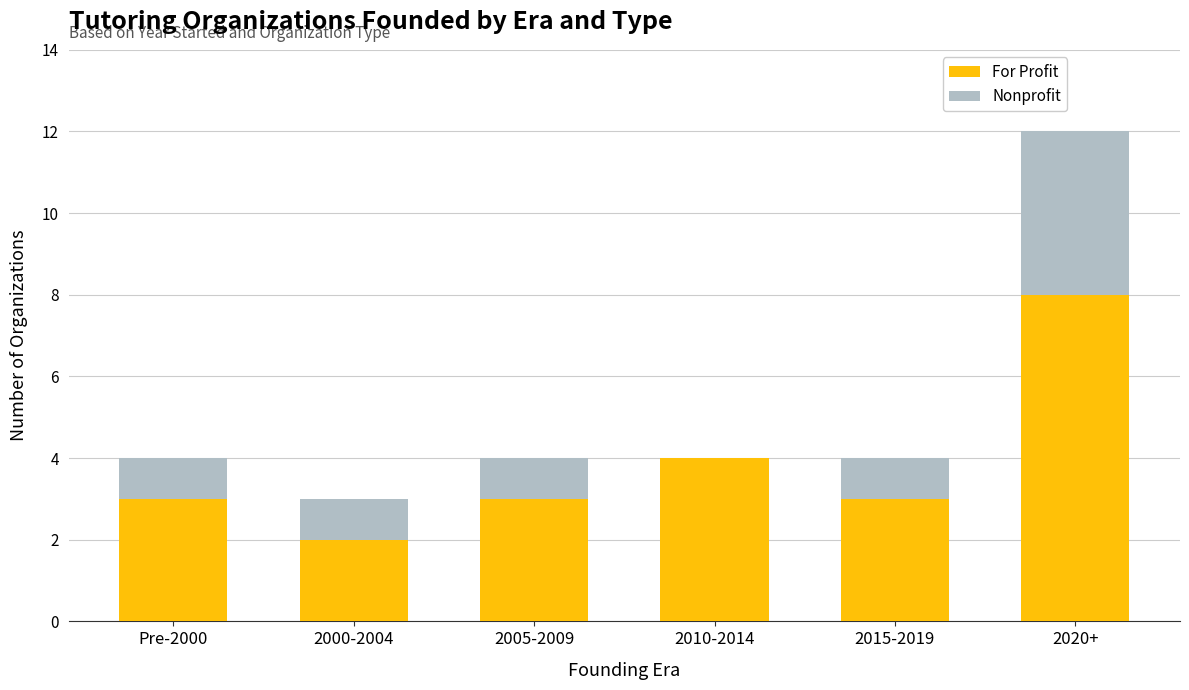

What is the approximate value of For Profit at 2015-2019?

3